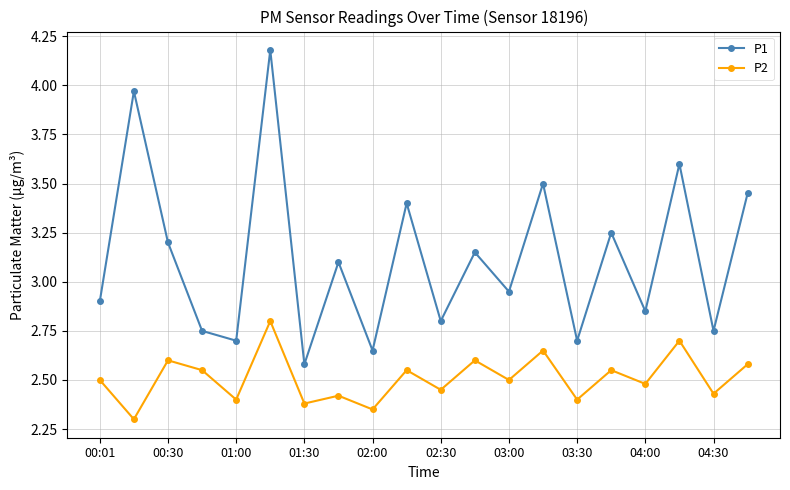

What is the value of the P1 point at the 10th from the left?

3.4